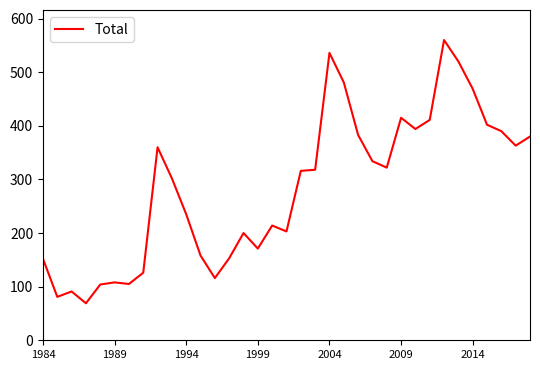

What is the greatest value displayed?

560